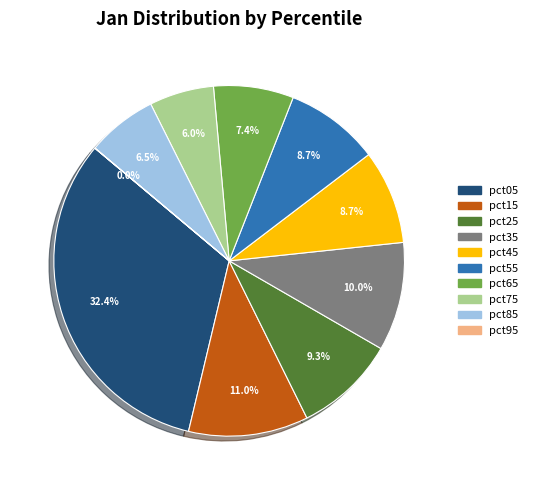

What is the largest slice in the pie chart?

pct05